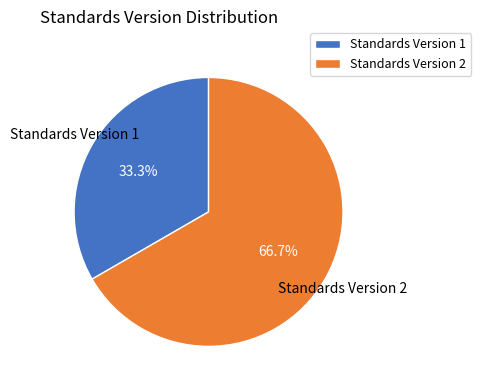

Is there any slice that represents more than half of the pie?

Yes